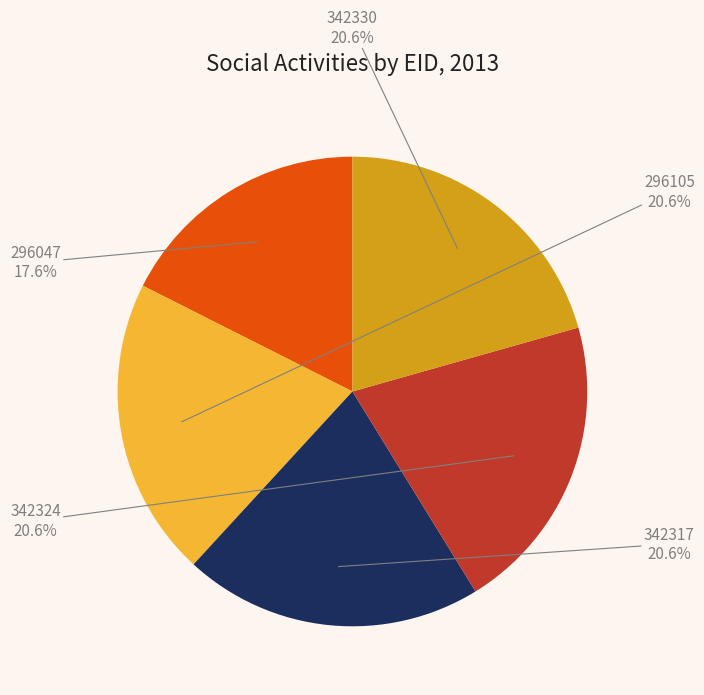

How many segments does this pie chart have?

5